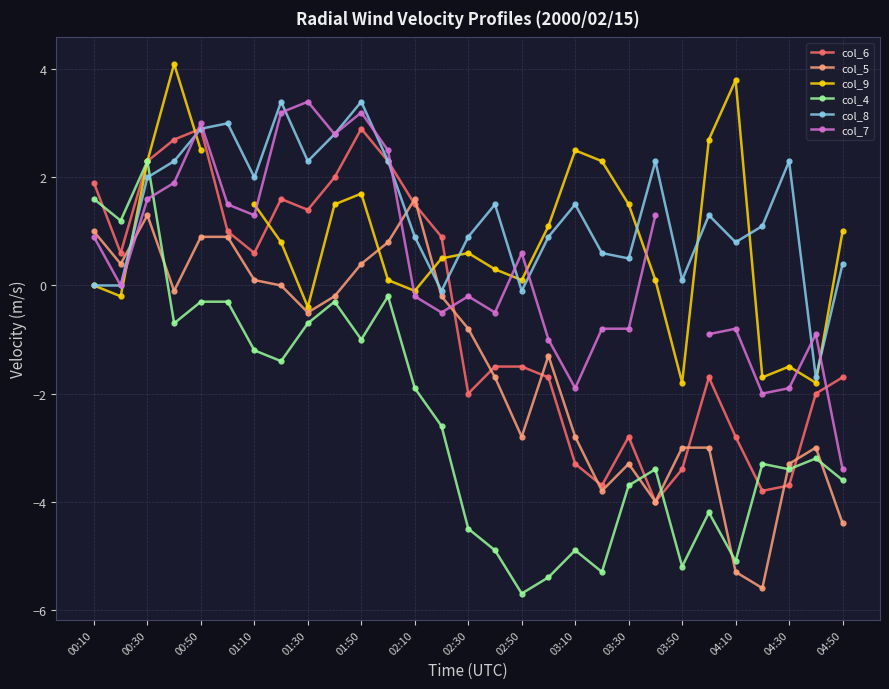

The col_8 series shows 0.9 at 02:30. True or false?

True